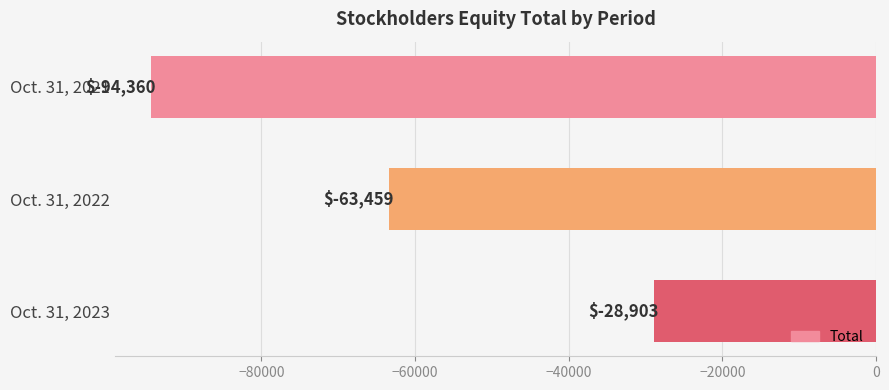

Is it true that the value at Oct. 31, 2021 is -94360?

True